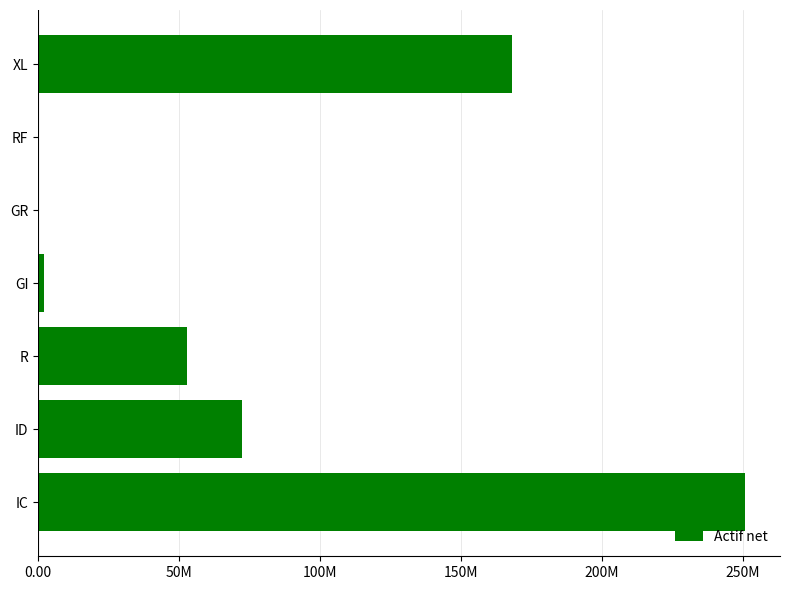

Are the bars horizontal?

Yes